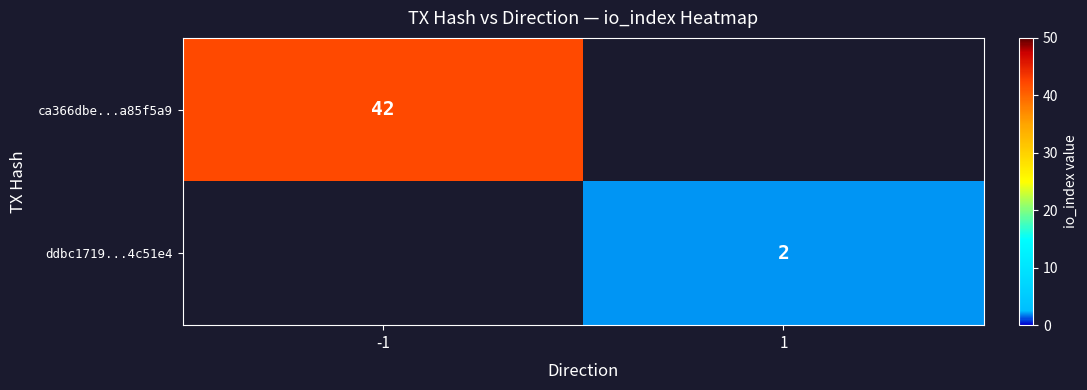

The value of ddbc1719...4c51e4 at 1 is 2. True or false?

True